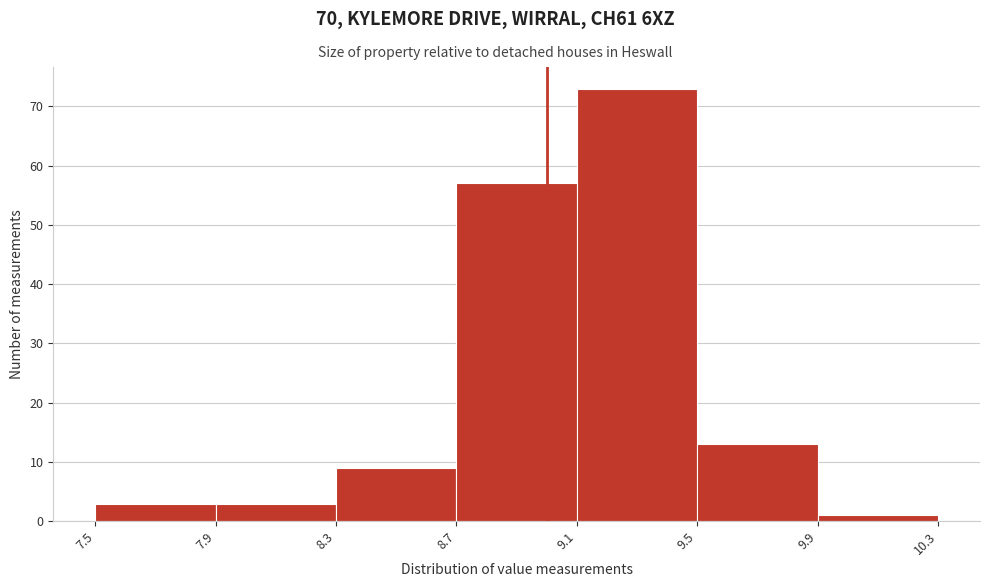

What is the height of the bar covering 8.7 to 9.1 on the x-axis? The values are not printed on the chart, so give them approximately, as read against the axis.

57